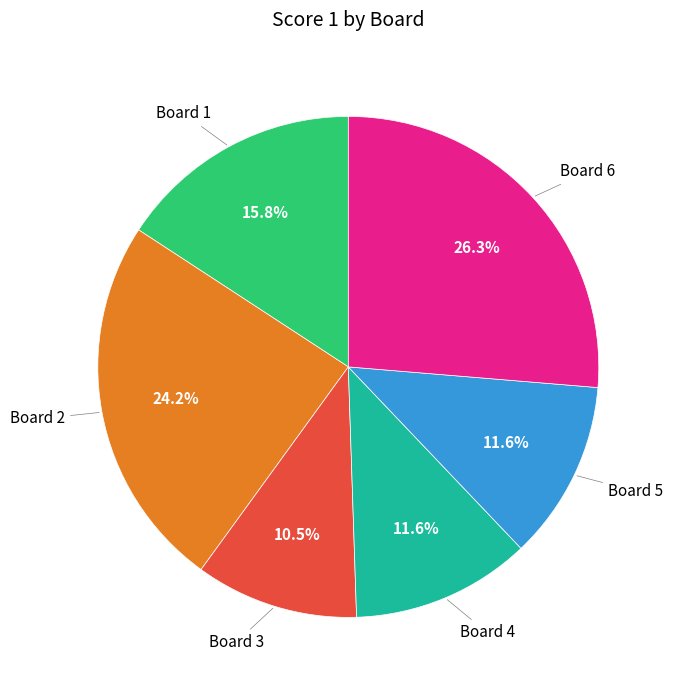

Does any single category account for the majority?

No